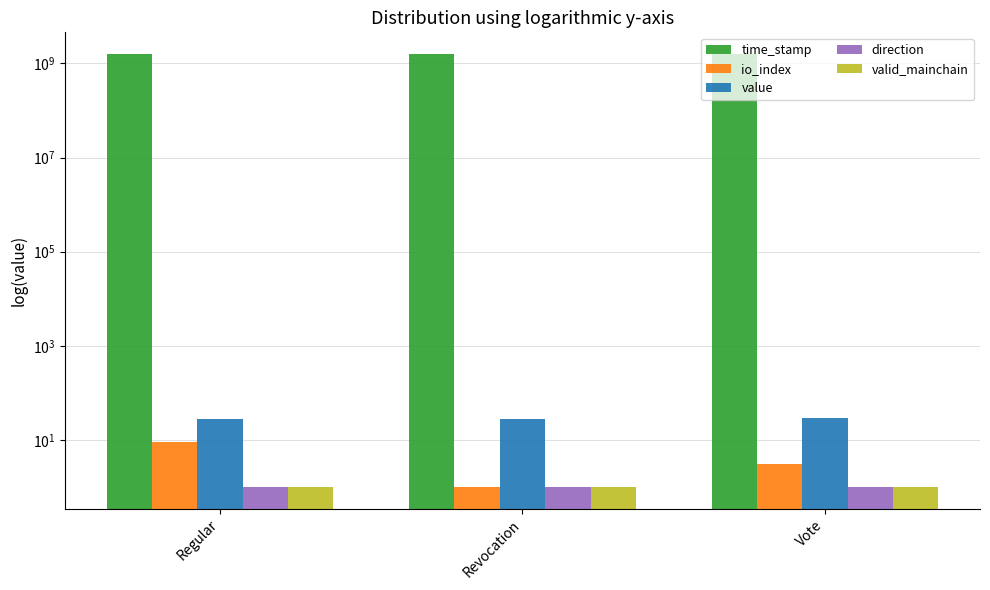

At which label is valid_mainchain closest to 1?

Regular